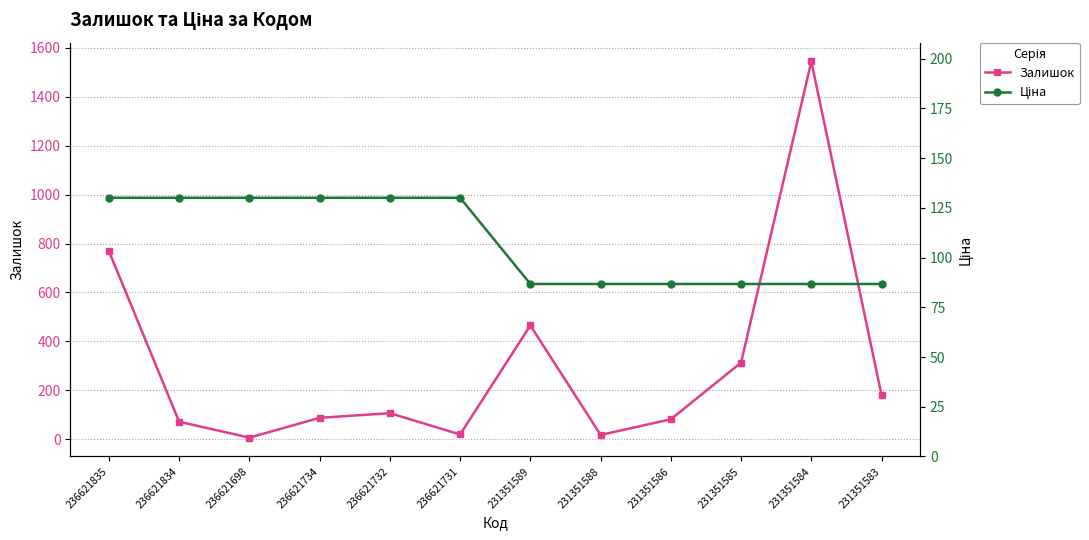

Reading left to right, transcribe all the data shown in this chart.

Залишок: 769.0	71.0	6.0	87.0	106.0	19.0	465.0	17.0	81.0	313.0	1545.0	179.0
Ціна: 130.1	130.1	130.1	130.1	130.1	130.1	86.7	86.7	86.7	86.7	86.7	86.7